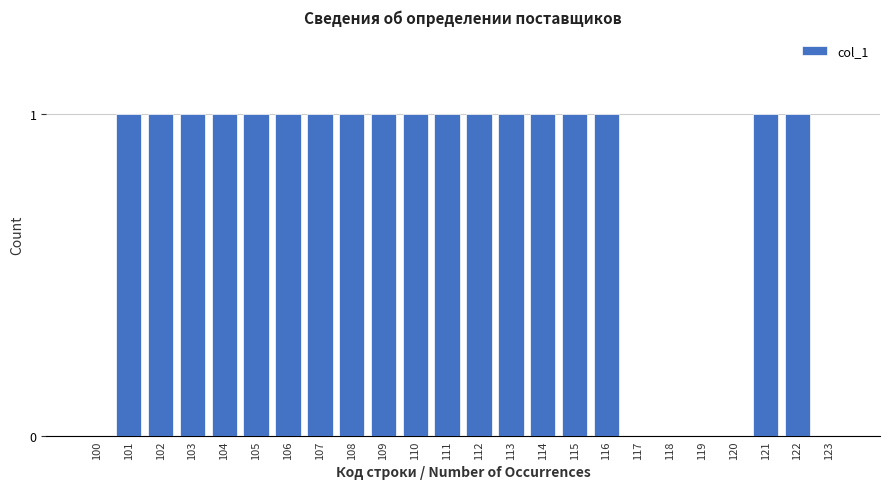

Reading left to right, extract all data points from this chart.

100=0	101=1	102=1	103=1	104=1	105=1	106=1	107=1	108=1	109=1	110=1	111=1	112=1	113=1	114=1	115=1	116=1	117=0	118=0	119=0	120=0	121=1	122=1	123=0